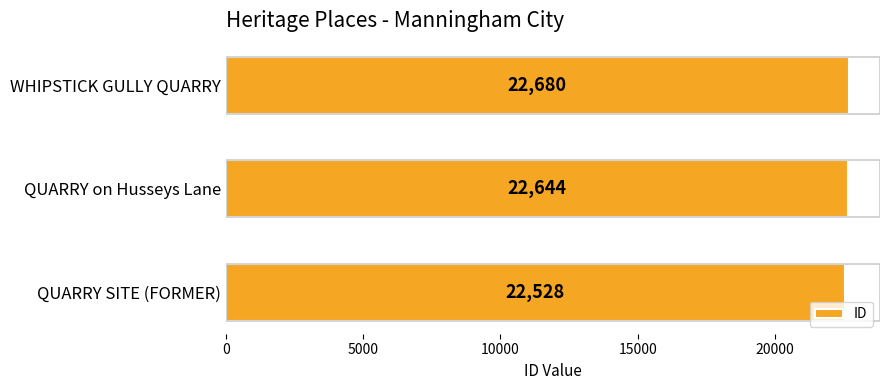

At which label is the value closest to 22604?

QUARRY on Husseys Lane